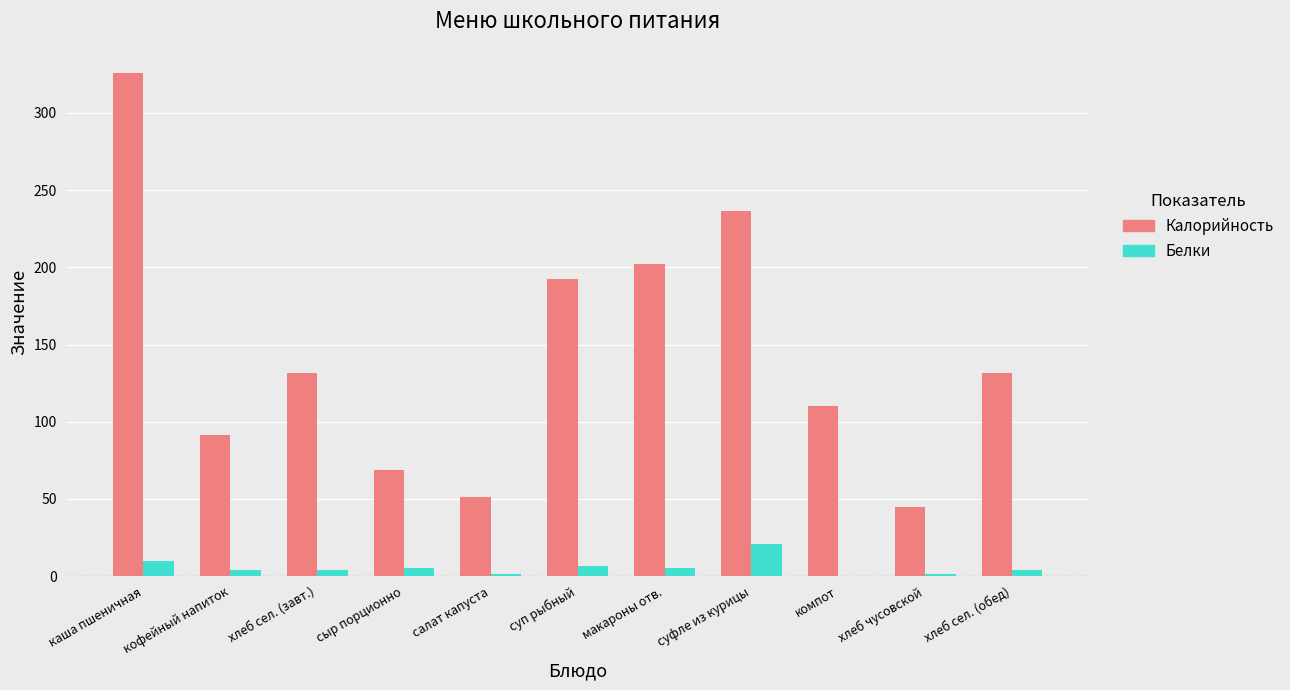

Which category has the highest value in the Калорийность series?

каша пшеничная